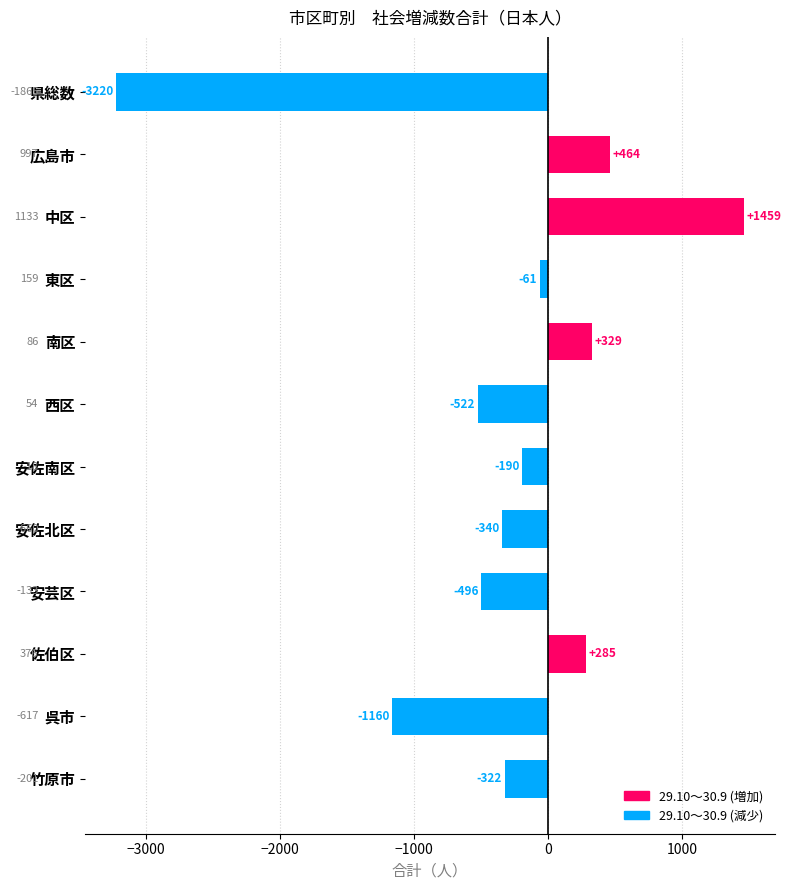

How many data points are above -190?

5